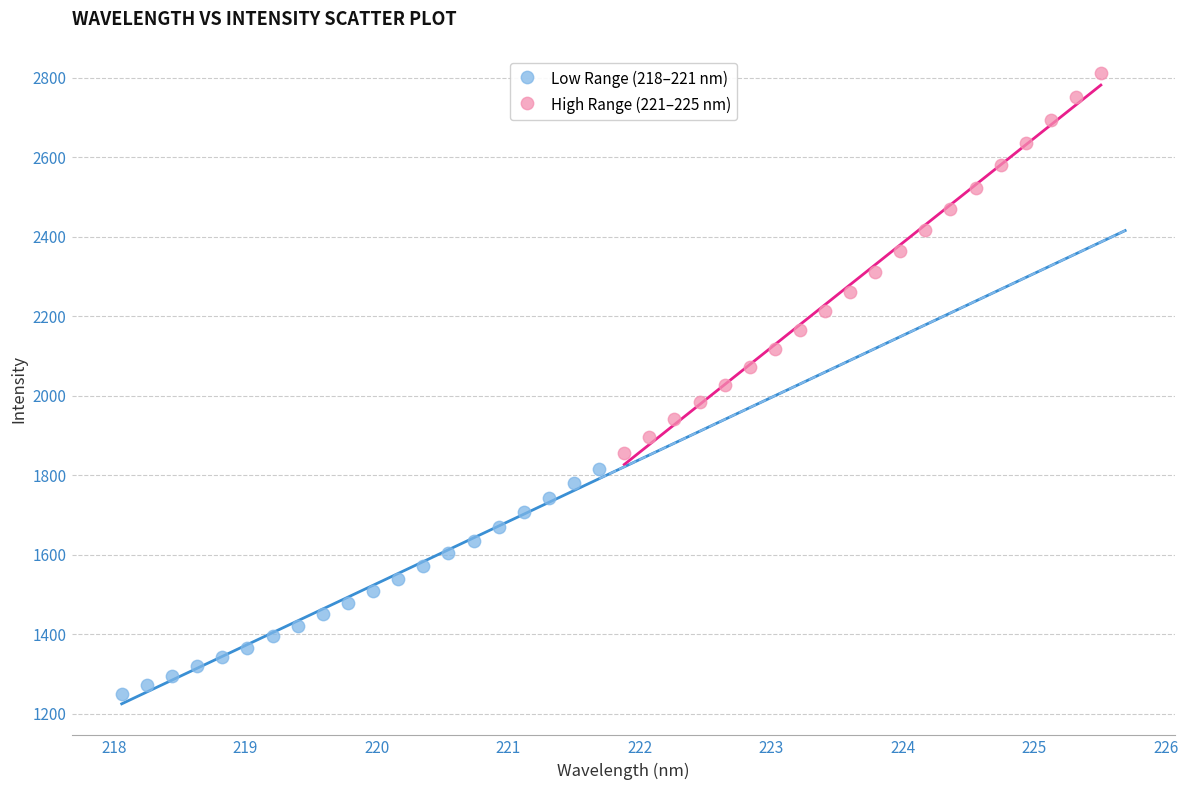

Which series contains the highest Y value?

High Range (221–225 nm)